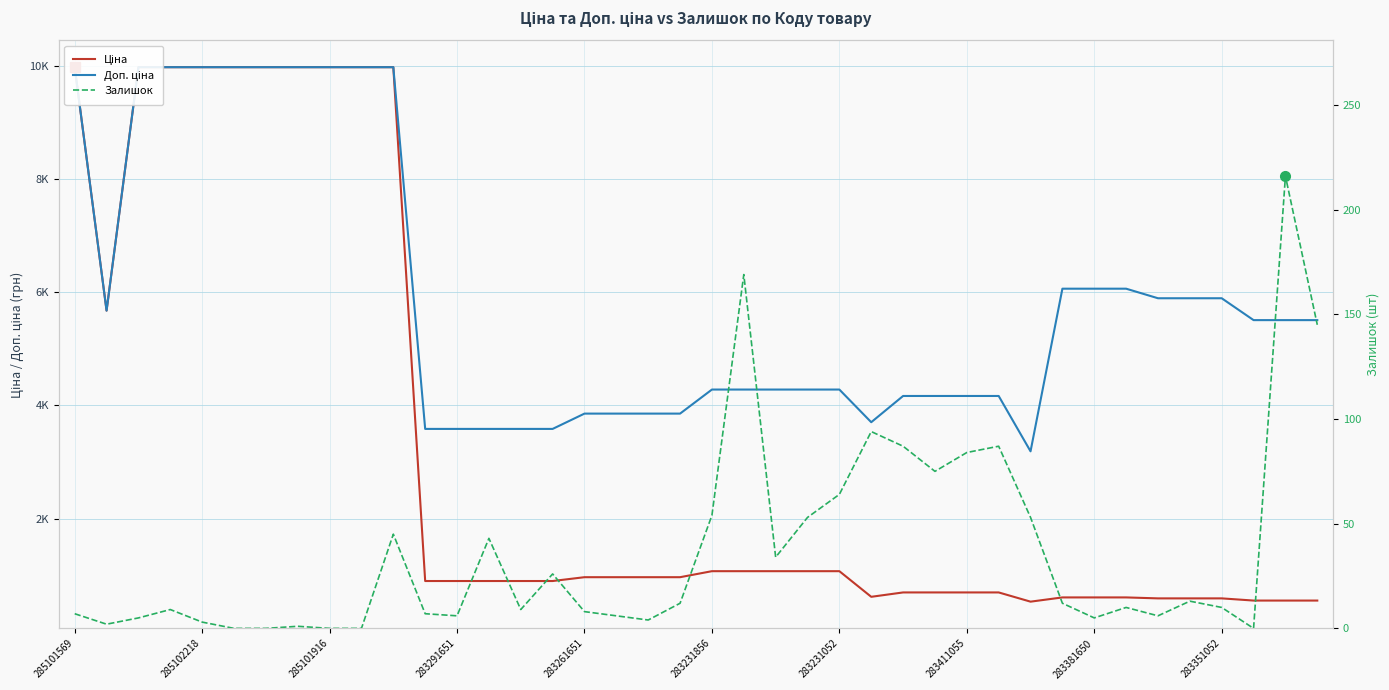

True or false: Доп. ціна and Ціна intersect in this chart.

False